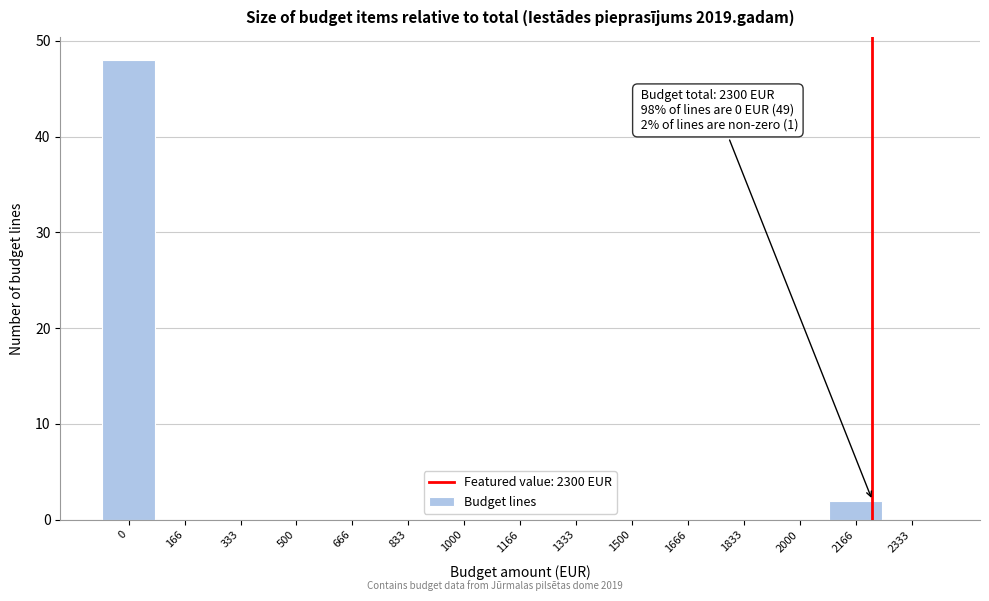

Reading left to right, transcribe all the data shown in this chart.

0=48	166=0	333=0	500=0	666=0	833=0	1000=0	1166=0	1333=0	1500=0	1666=0	1833=0	2000=0	2166=2	2333=0